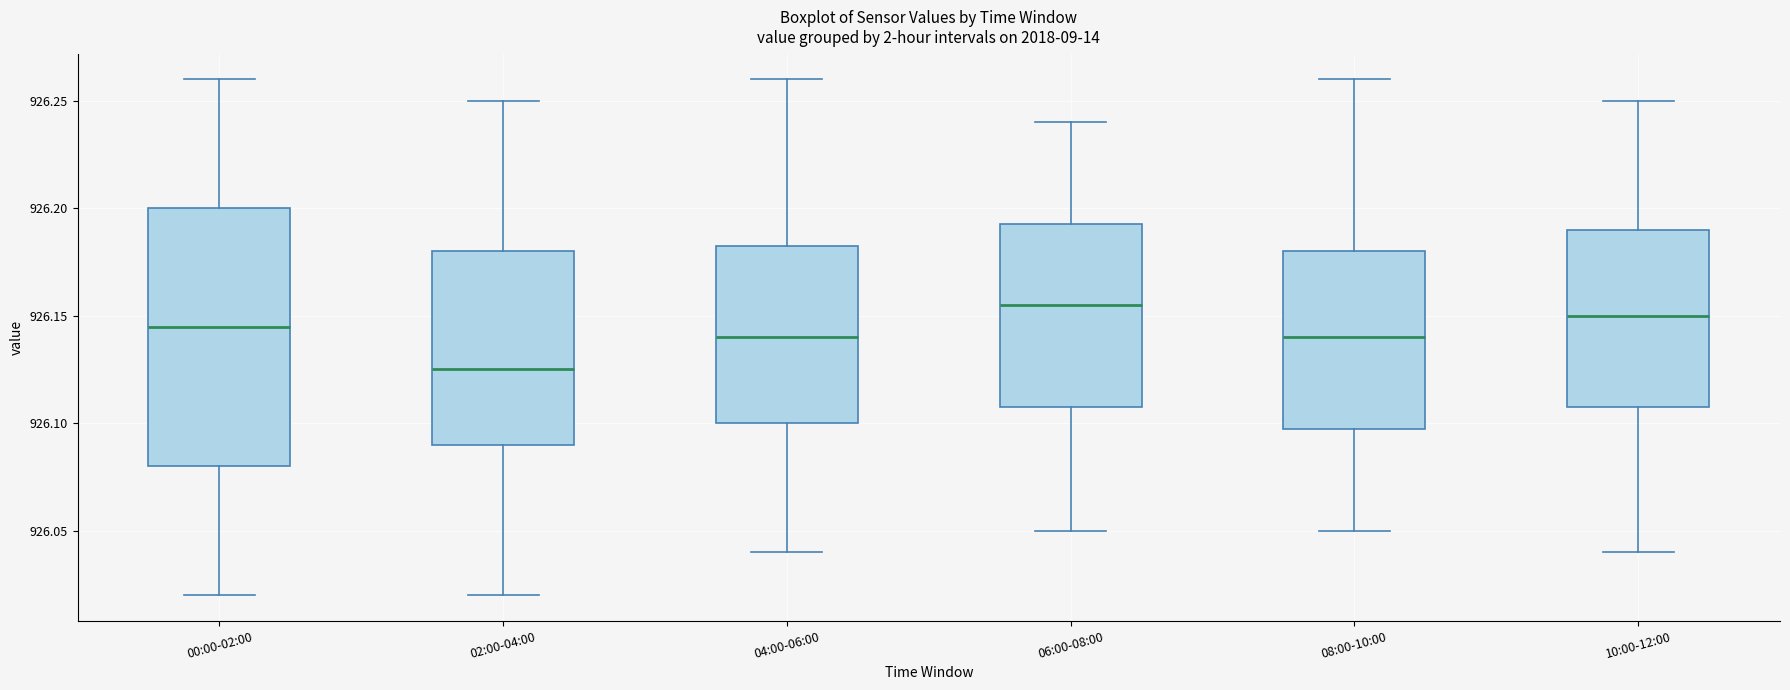

Which box has the lowest median line?

02:00-04:00